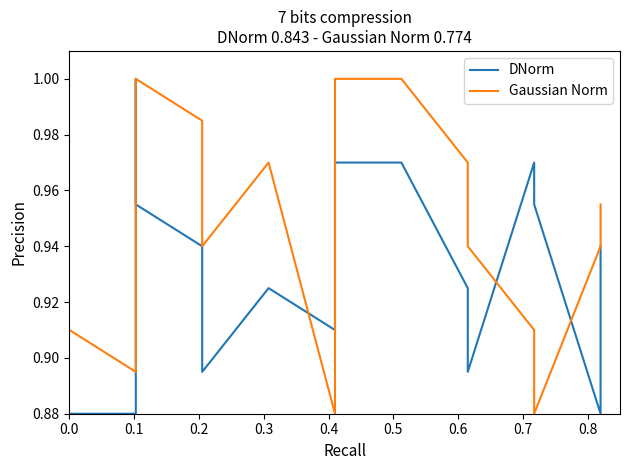

How many lines are shown in the chart?

2